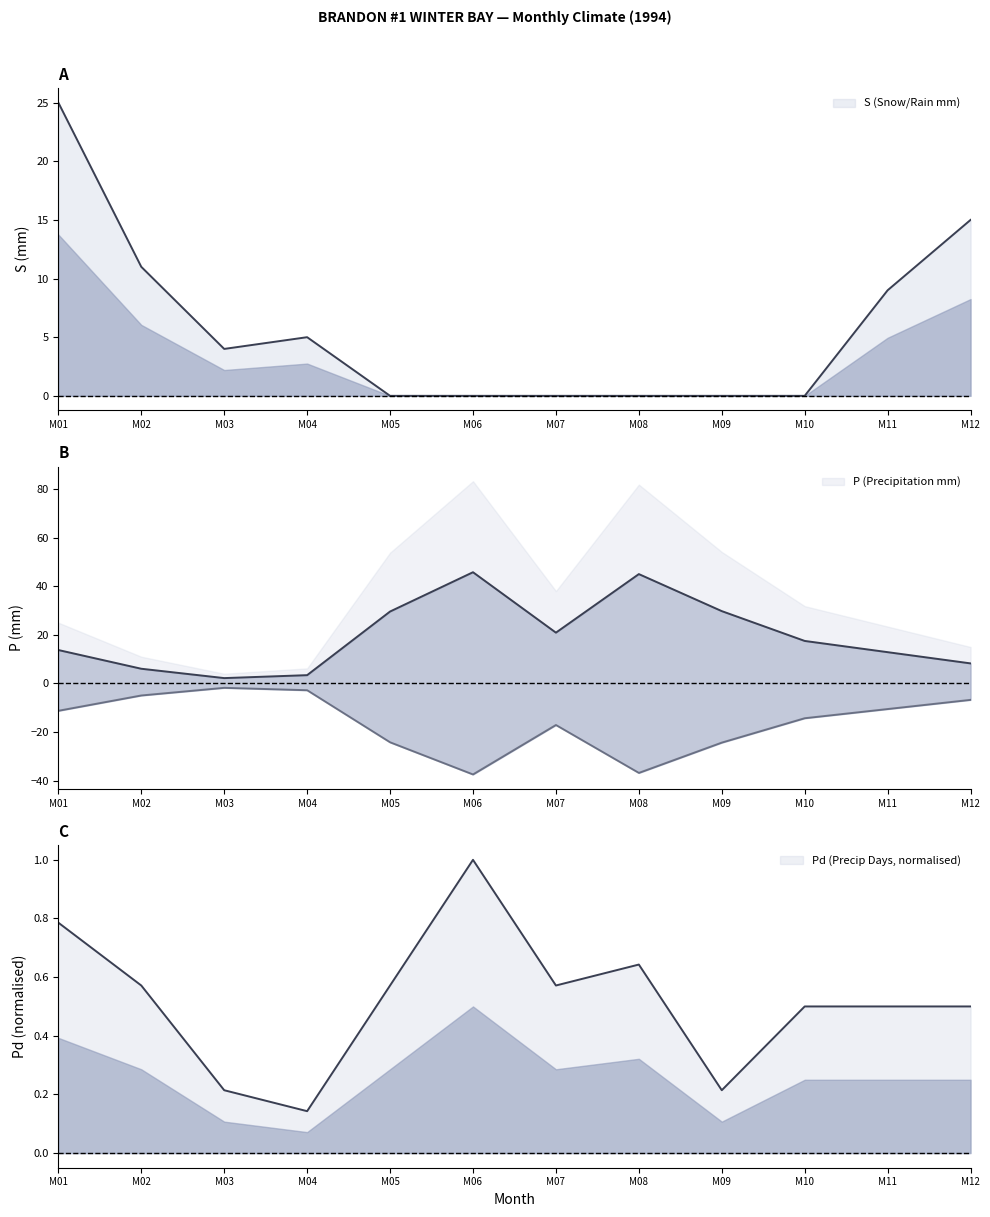

How many interior local valleys does the P (Precipitation mm) series have?

2